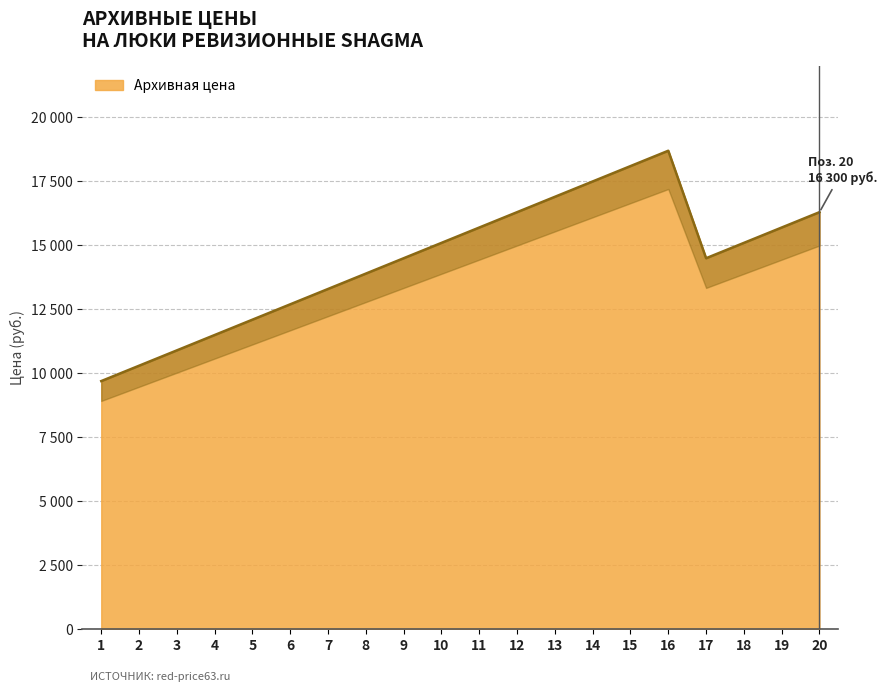

Reading right to left, list all the values displayed in this chart.

20=16300	19=15700	18=15100	17=14500	16=18700	15=18100	14=17500	13=16900	12=16300	11=15700	10=15100	9=14500	8=13900	7=13300	6=12700	5=12100	4=11500	3=10900	2=10300	1=9700